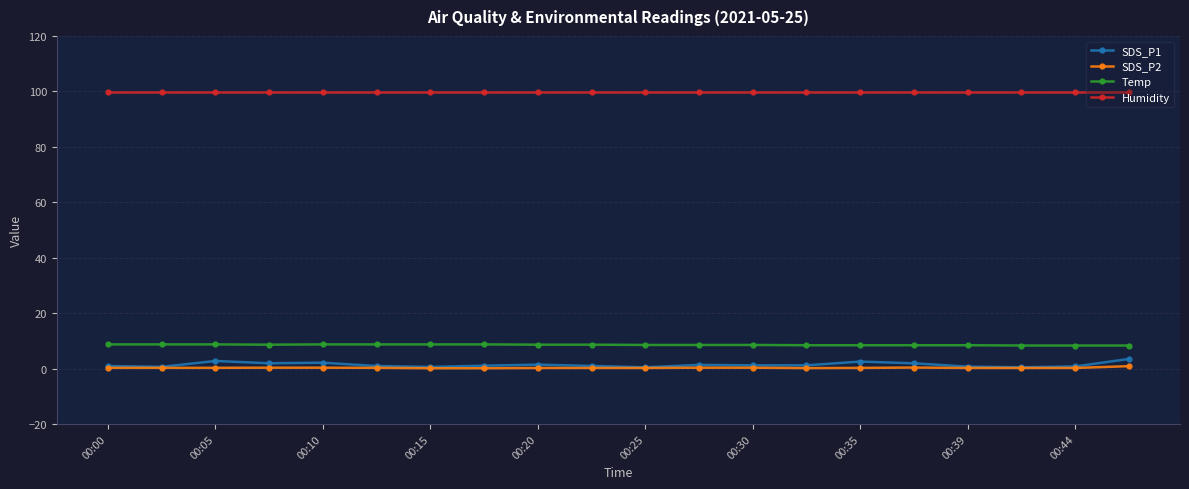

What is the value of the Temp point at the 4th from the left?

8.6